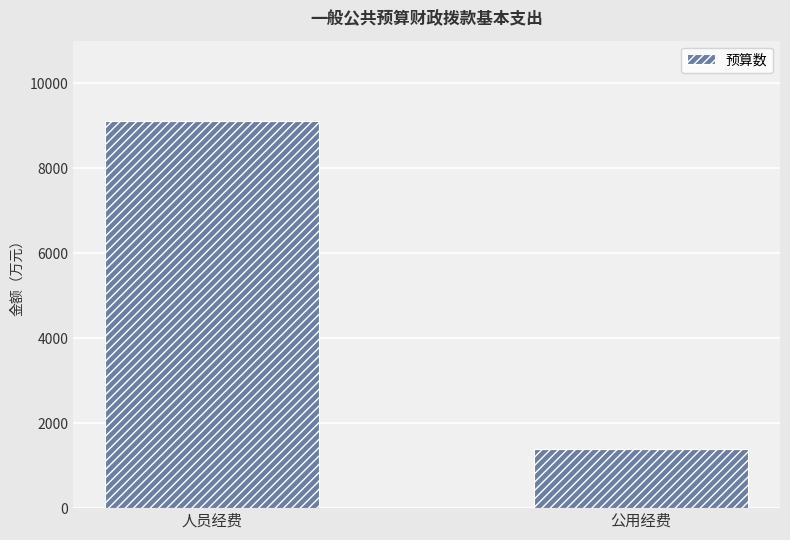

Where is the data nearest to the value 5253?

公用经费